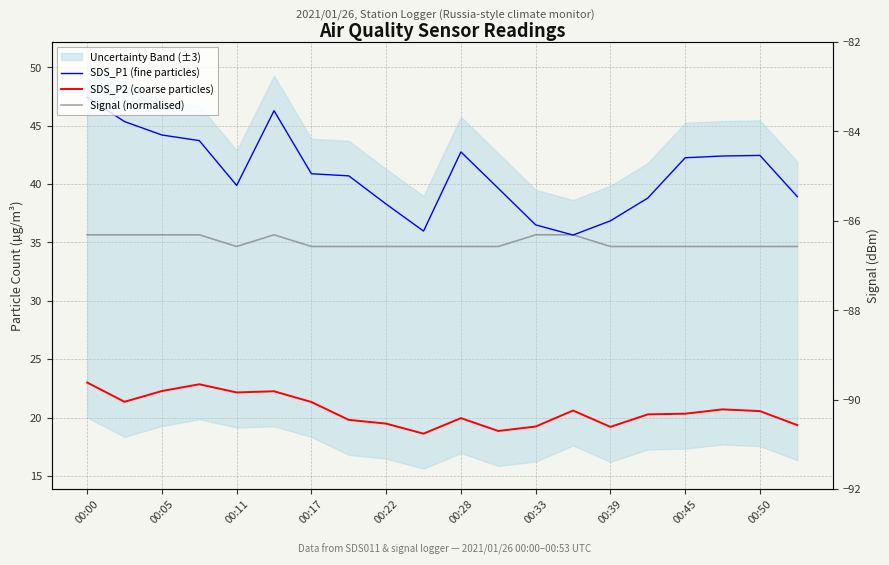

What is the difference between the SDS_P2 (coarse particles) values at 13 and 17?

0.1